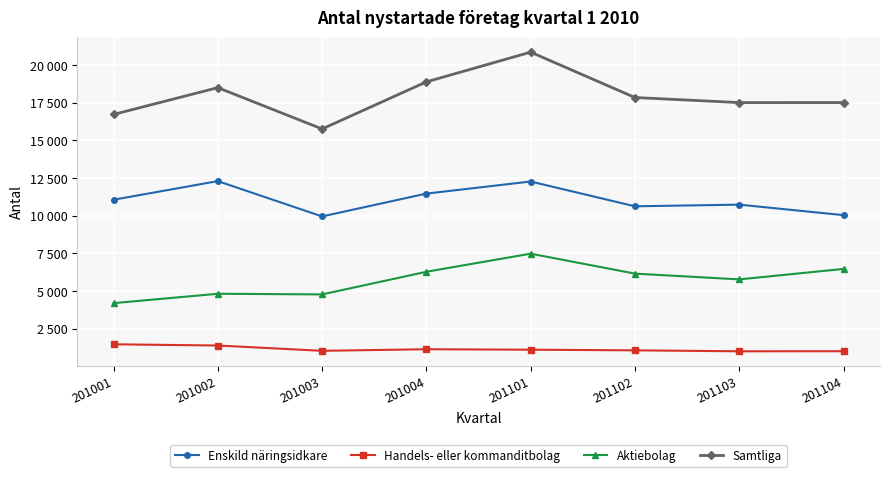

At which category is the sum across all series the highest?

201101